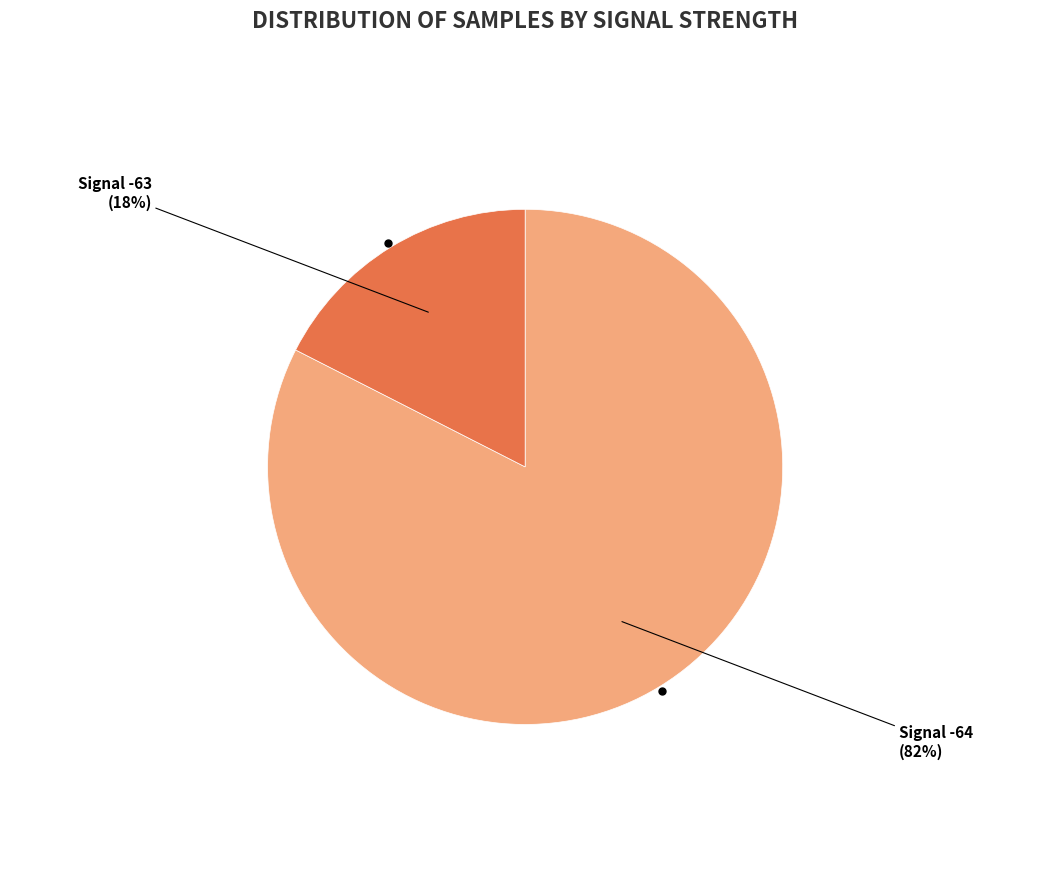

How many slices are in this pie chart?

2